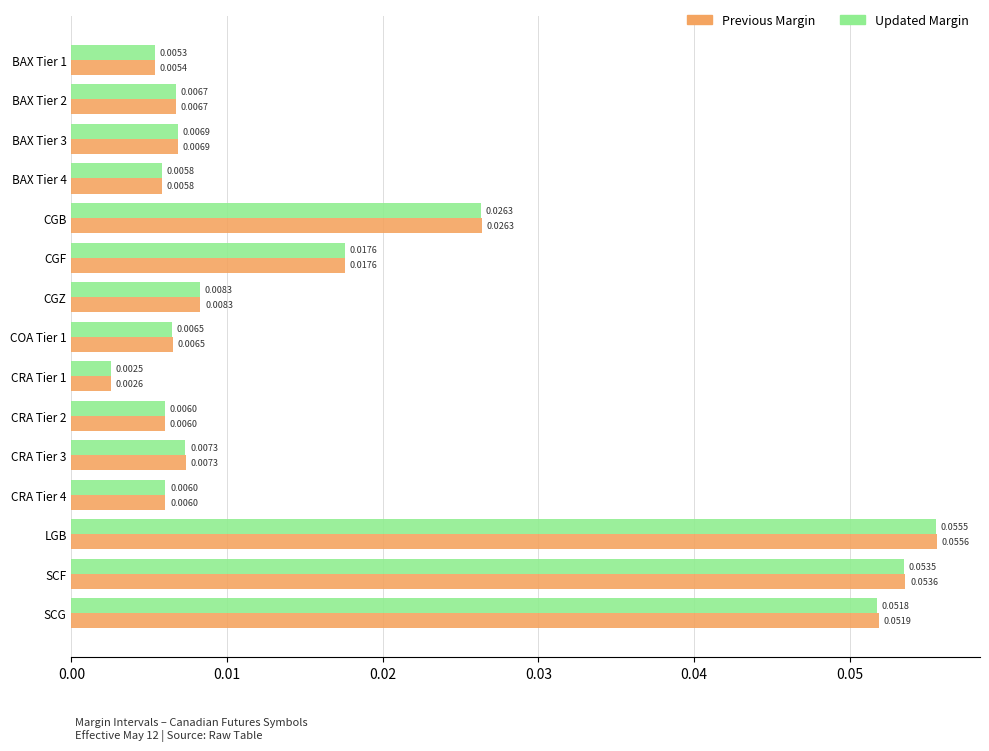

At which category is the sum across all series the highest?

LGB